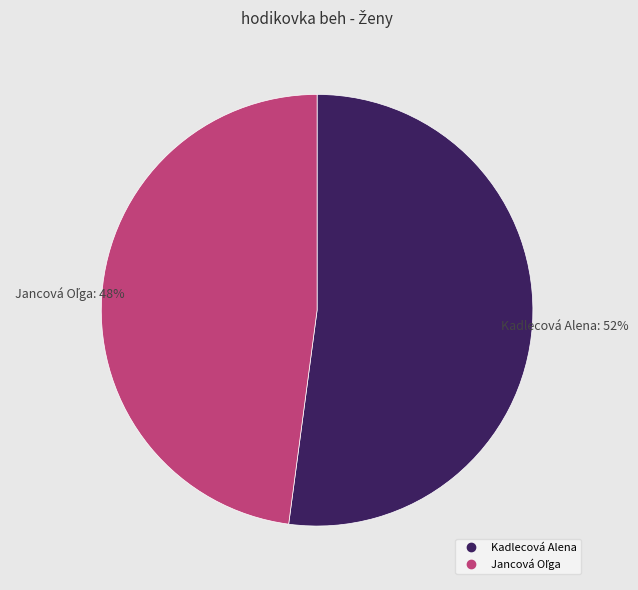

The Kadlecová Alena slice represents 41% of the pie. True or false?

False